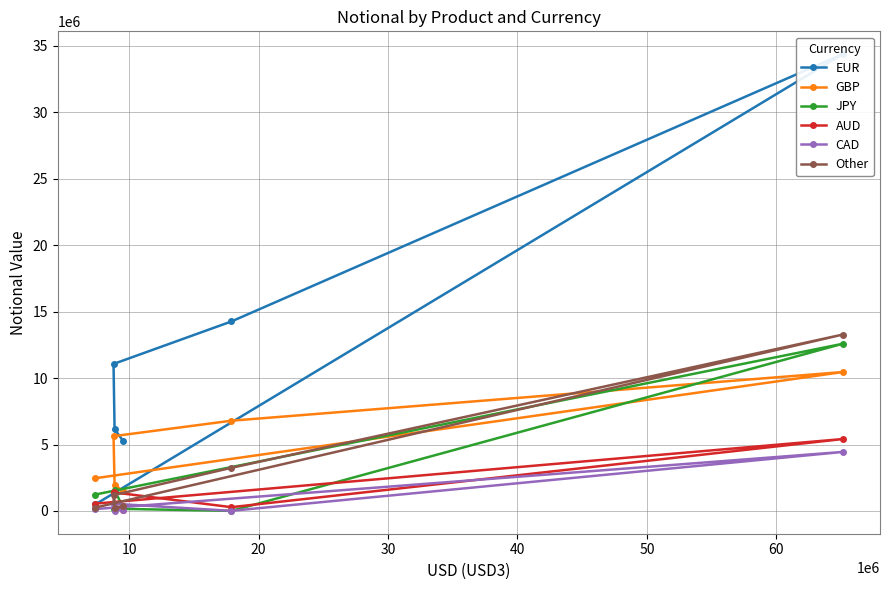

What is the maximum value for Other?

13271163